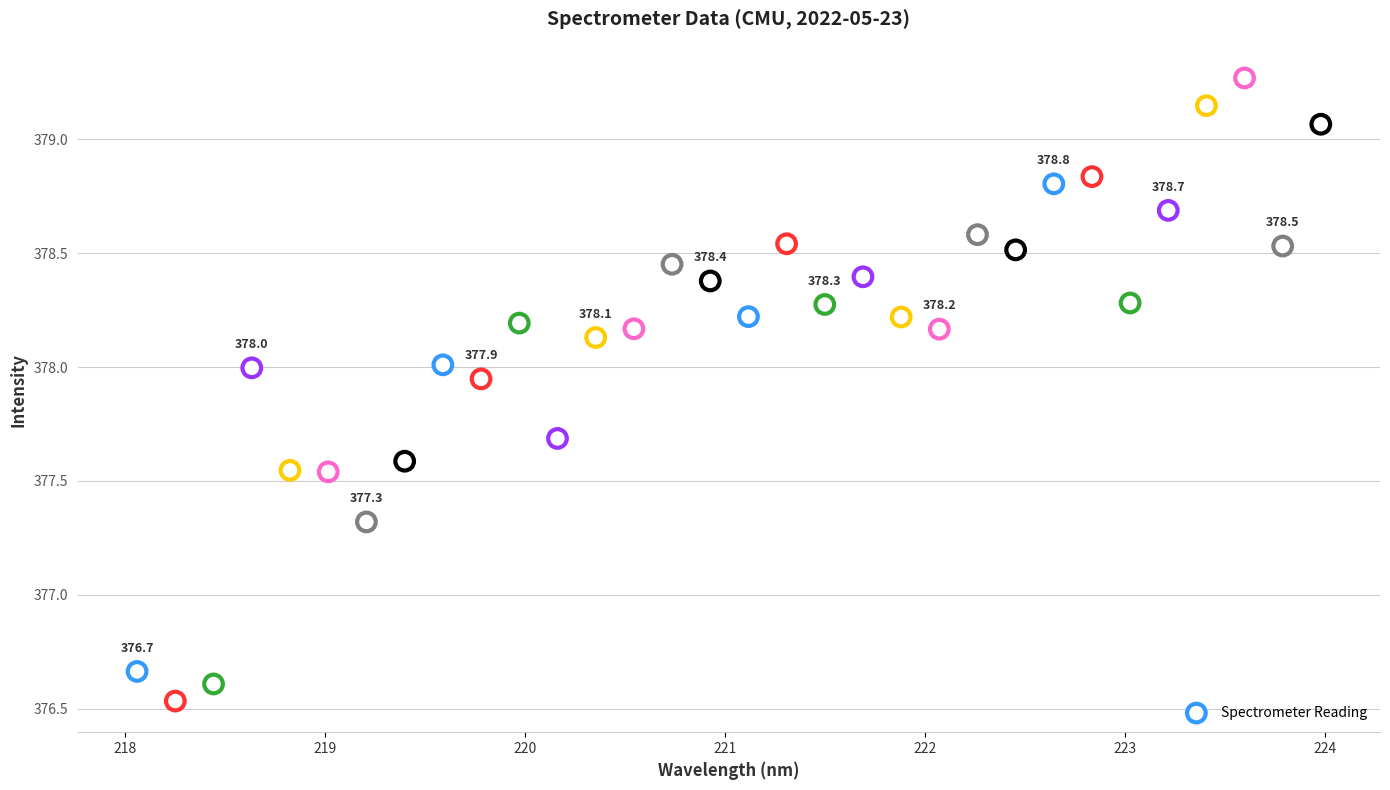

What is the range of X values (max minus min)?

5.9